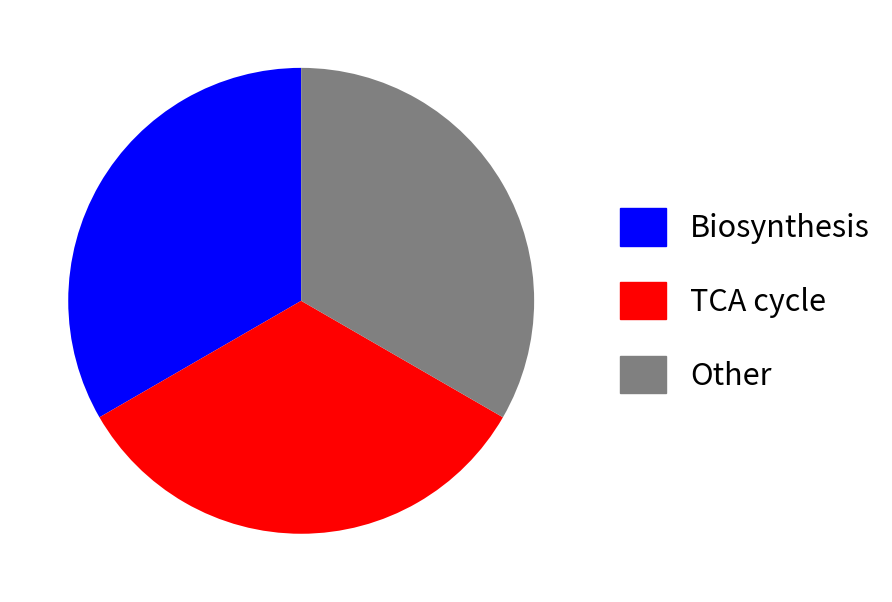

Is there any slice that represents more than half of the pie?

No